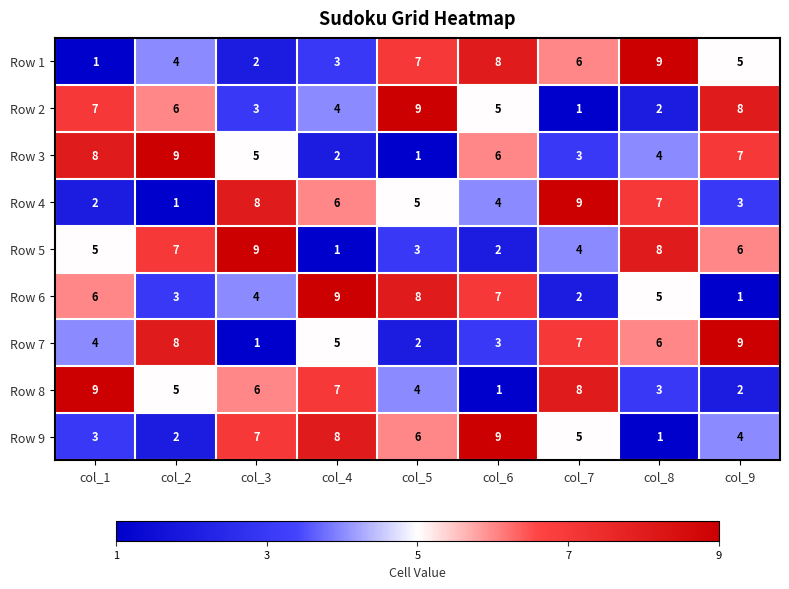

Which series changed the most between col_1 and col_8?

Row 1